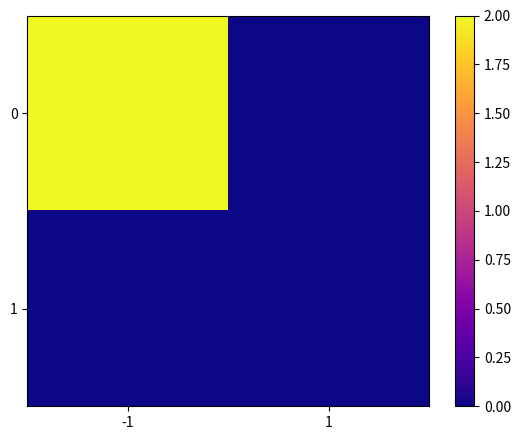

List the series in order of their peak value, lowest first.

1, 0